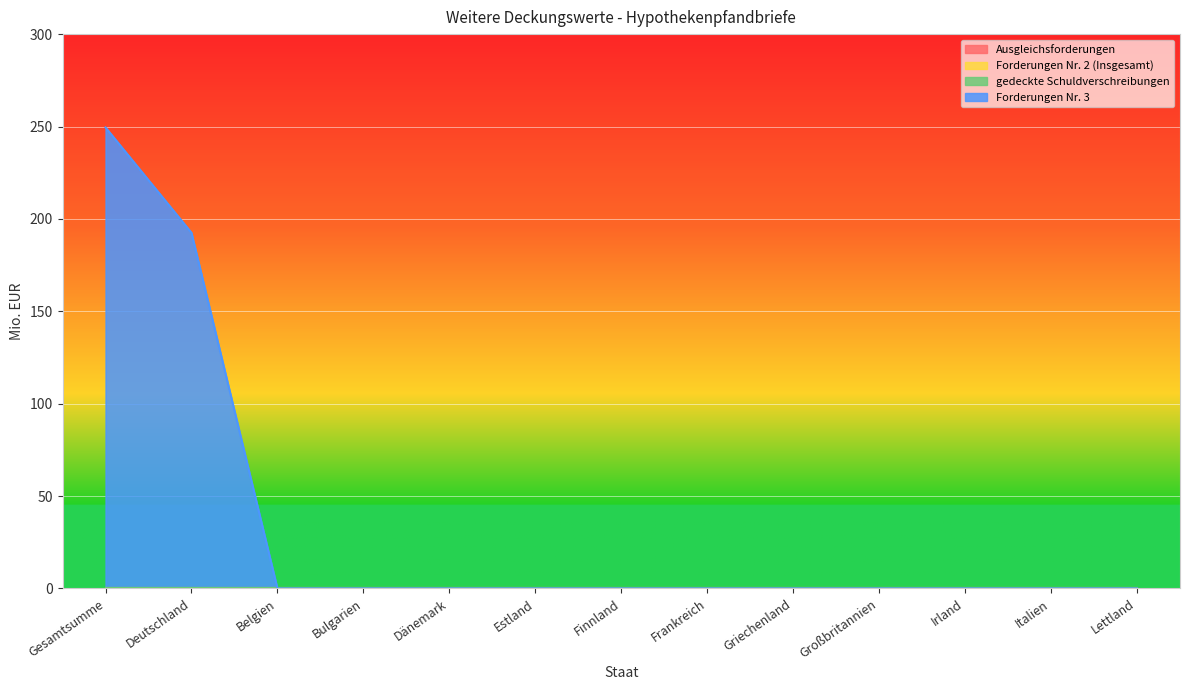

Which has a higher value, Finnland or Griechenland?

Finnland